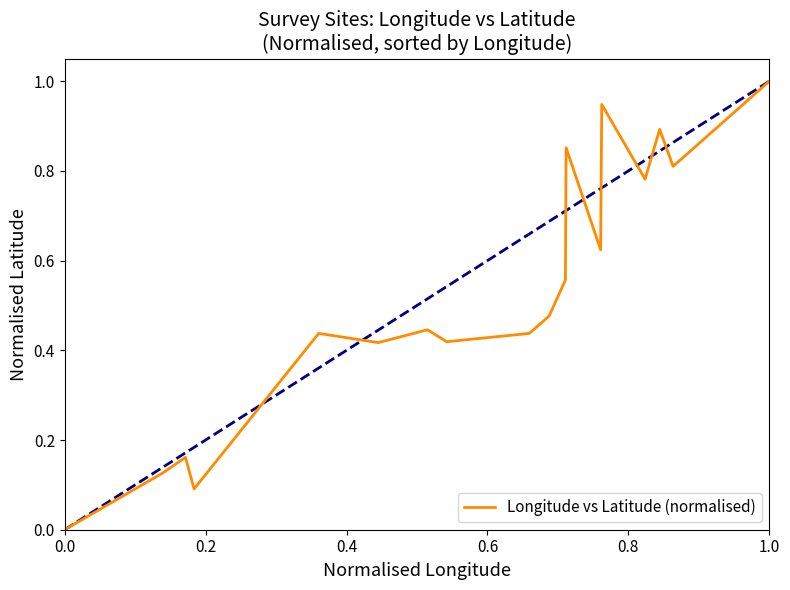

What is the maximum value for Longitude vs Latitude (normalised)?

1.0